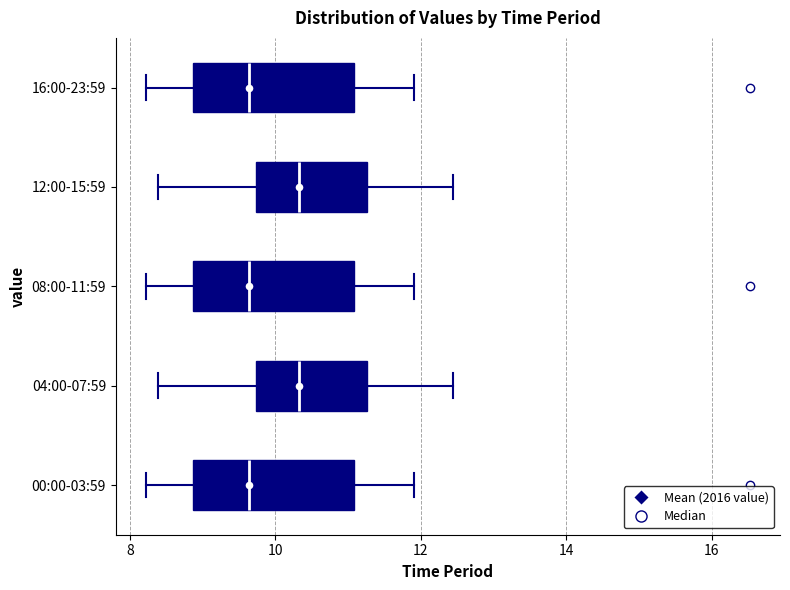

Reading bottom to top, transcribe this box plot: for each box, give where its median line is, the range the box spans, and where its two whiskers end, as read against the x-axis. The values are not printed on the chart, so give them approximately, as read against the axis.

00:00-03:59: median 9.6, box 8.8 to 11.0, whiskers 8.2 to 12.0
04:00-07:59: median 10.4, box 9.8 to 11.2, whiskers 8.4 to 12.4
08:00-11:59: median 9.6, box 8.8 to 11.0, whiskers 8.2 to 12.0
12:00-15:59: median 10.4, box 9.8 to 11.2, whiskers 8.4 to 12.4
16:00-23:59: median 9.6, box 8.8 to 11.0, whiskers 8.2 to 12.0